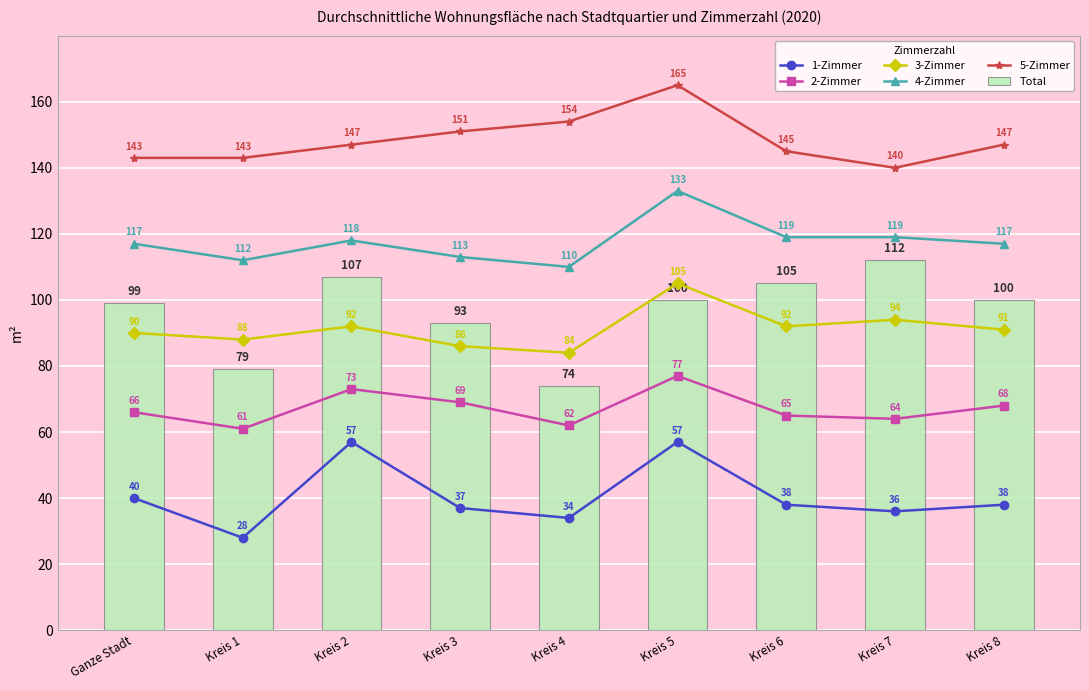

Reading right to left, extract all data points from this chart.

1-Zimmer: Kreis 8=38	Kreis 7=36	Kreis 6=38	Kreis 5=57	Kreis 4=34	Kreis 3=37	Kreis 2=57	Kreis 1=28	Ganze Stadt=40
2-Zimmer: Kreis 8=68	Kreis 7=64	Kreis 6=65	Kreis 5=77	Kreis 4=62	Kreis 3=69	Kreis 2=73	Kreis 1=61	Ganze Stadt=66
3-Zimmer: Kreis 8=91	Kreis 7=94	Kreis 6=92	Kreis 5=105	Kreis 4=84	Kreis 3=86	Kreis 2=92	Kreis 1=88	Ganze Stadt=90
4-Zimmer: Kreis 8=117	Kreis 7=119	Kreis 6=119	Kreis 5=133	Kreis 4=110	Kreis 3=113	Kreis 2=118	Kreis 1=112	Ganze Stadt=117
5-Zimmer: Kreis 8=147	Kreis 7=140	Kreis 6=145	Kreis 5=165	Kreis 4=154	Kreis 3=151	Kreis 2=147	Kreis 1=143	Ganze Stadt=143
Total: Kreis 8=100	Kreis 7=112	Kreis 6=105	Kreis 5=100	Kreis 4=74	Kreis 3=93	Kreis 2=107	Kreis 1=79	Ganze Stadt=99